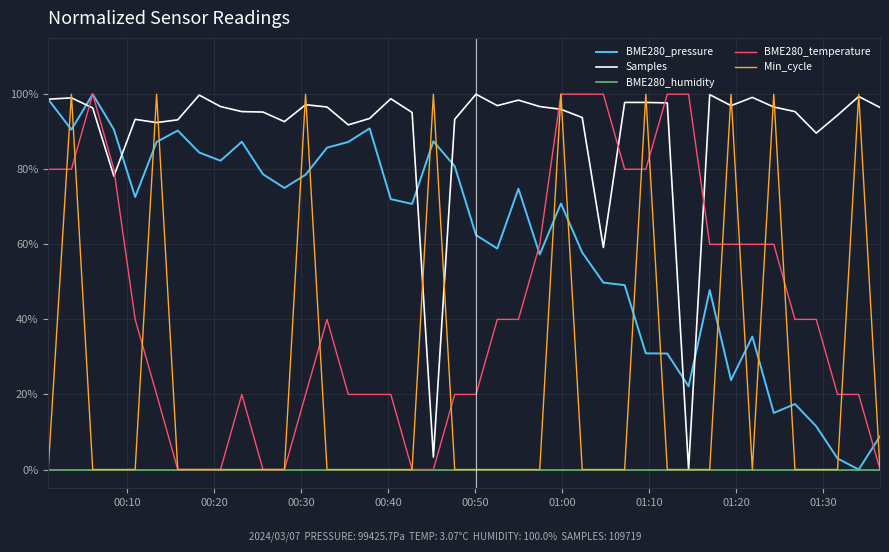

What are all the series names shown in the legend?

BME280_pressure, Samples, BME280_humidity, BME280_temperature, Min_cycle